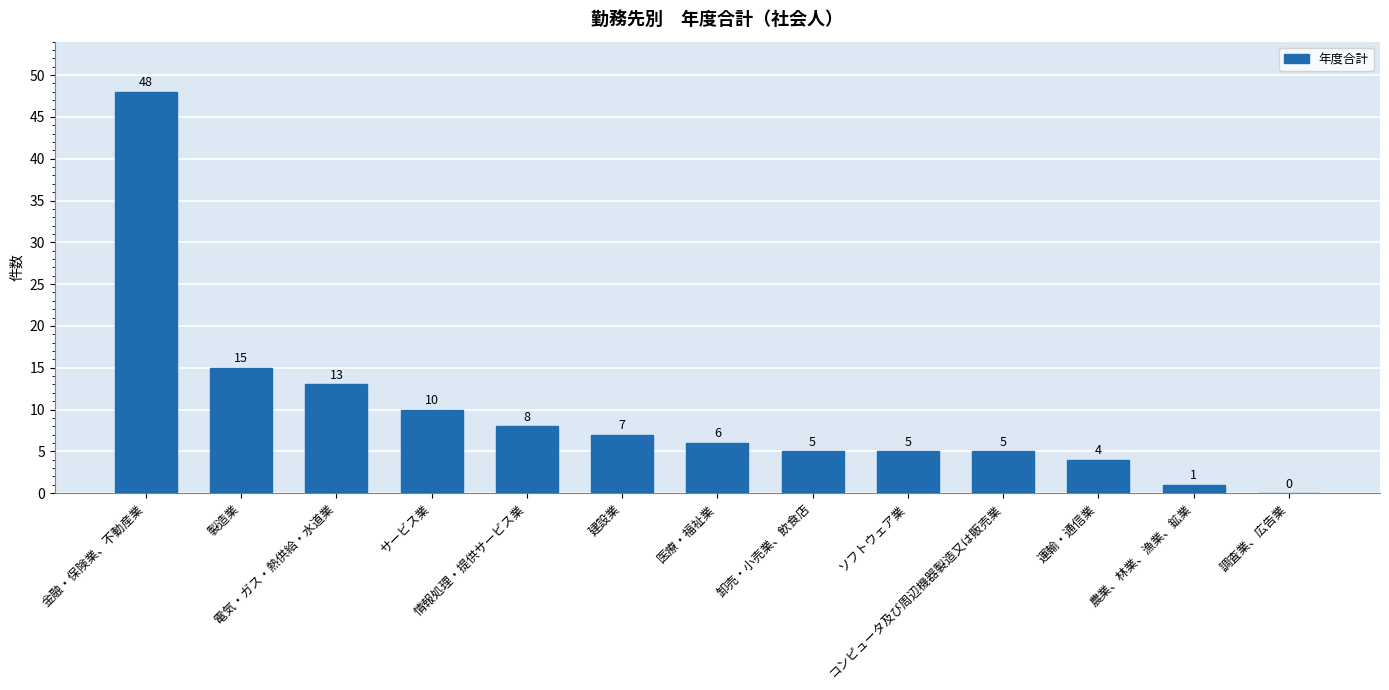

What value does the data have at 製造業, to the nearest 5?

15